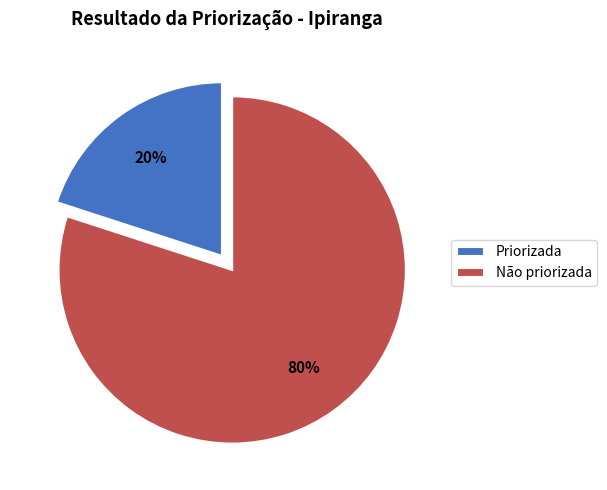

True or false: Priorizada accounts for 20% of the total.

True